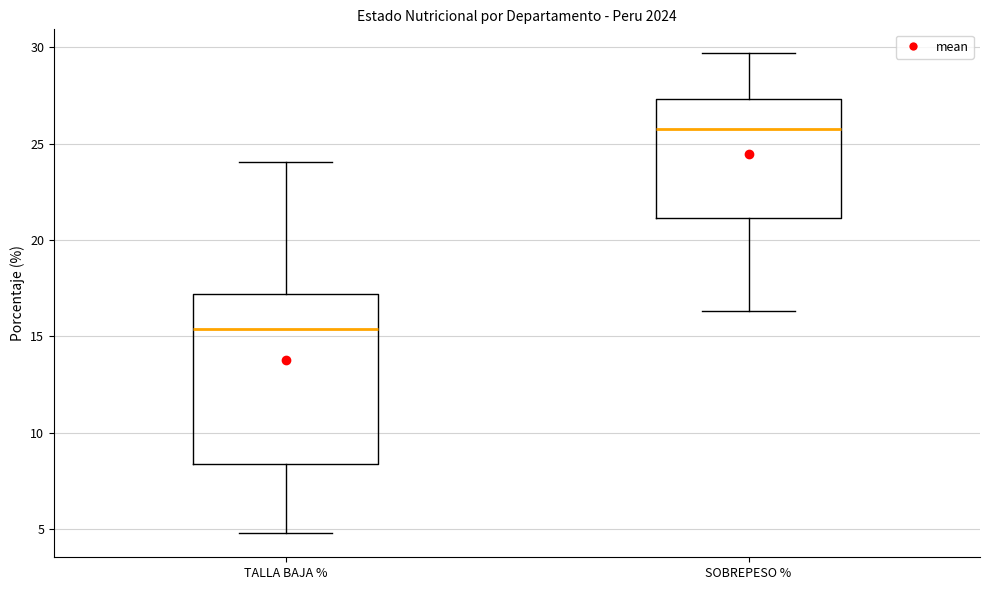

Reading left to right, read every box against the y-axis: the position of its median line, the range the box covers, and the ends of its whiskers. The values are not printed on the chart, so give them approximately, as read against the axis.

TALLA BAJA %: median 15.5, box 8.5 to 17.0, whiskers 5.0 to 24.0
SOBREPESO %: median 26.0, box 21.0 to 27.5, whiskers 16.5 to 29.5